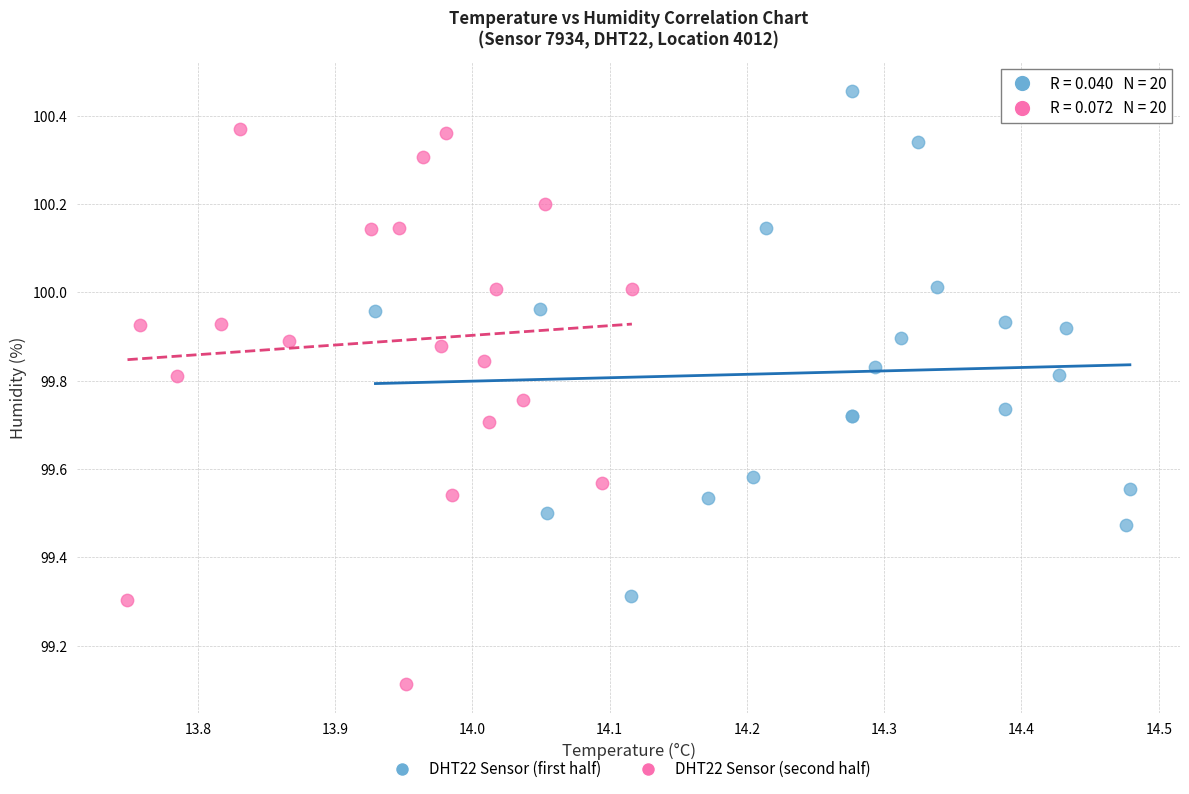

What are all the series names shown in the legend?

DHT22 Sensor (first half), DHT22 Sensor (second half)